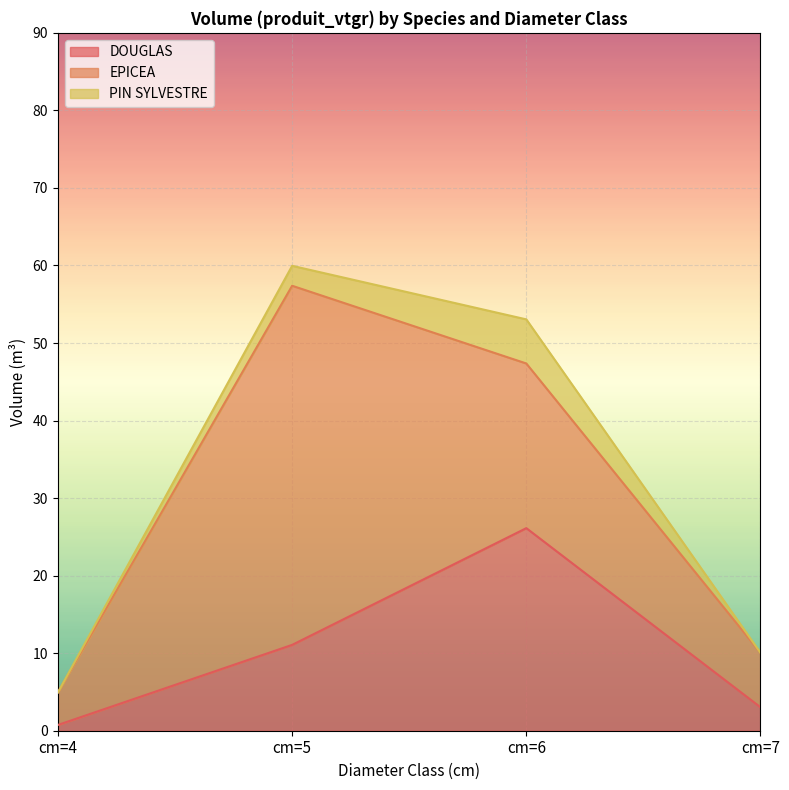

Which series has the largest range (max minus min)?

EPICEA